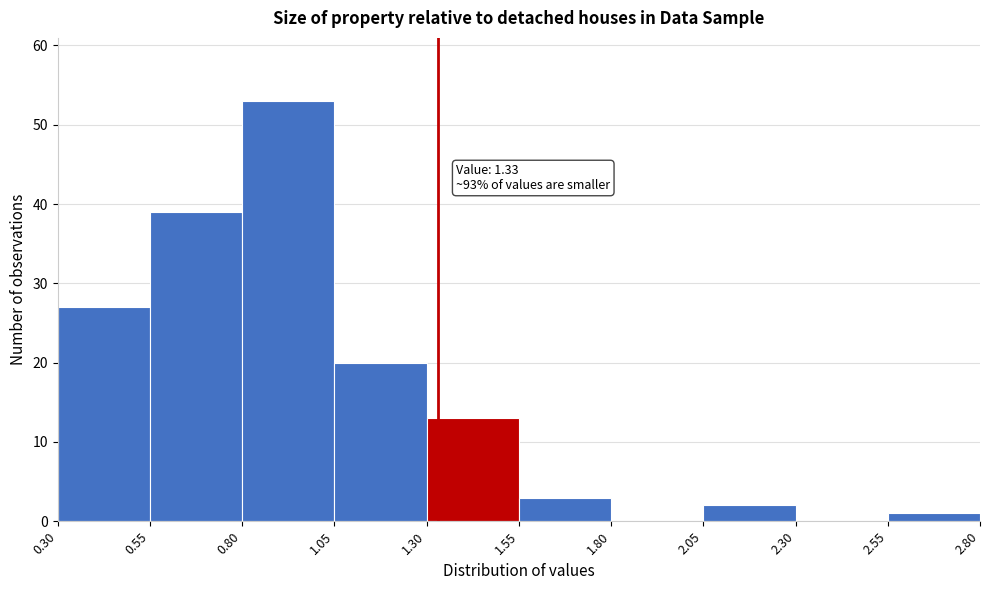

Over which range of the x-axis is the bar tallest?

0.80 to 1.05